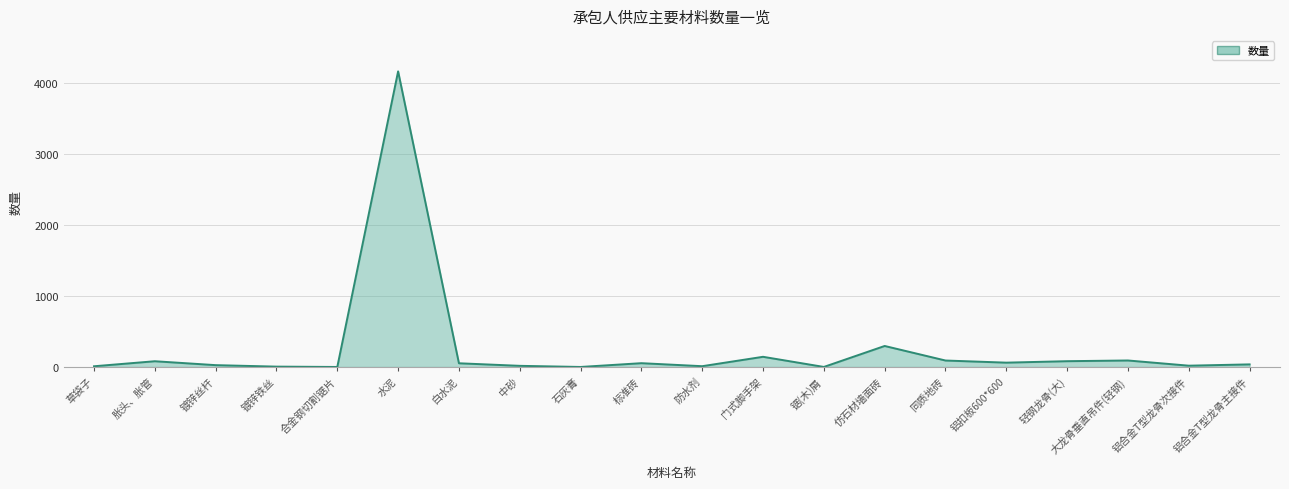

At which label is the value closest to 2082?

仿石材墙面砖